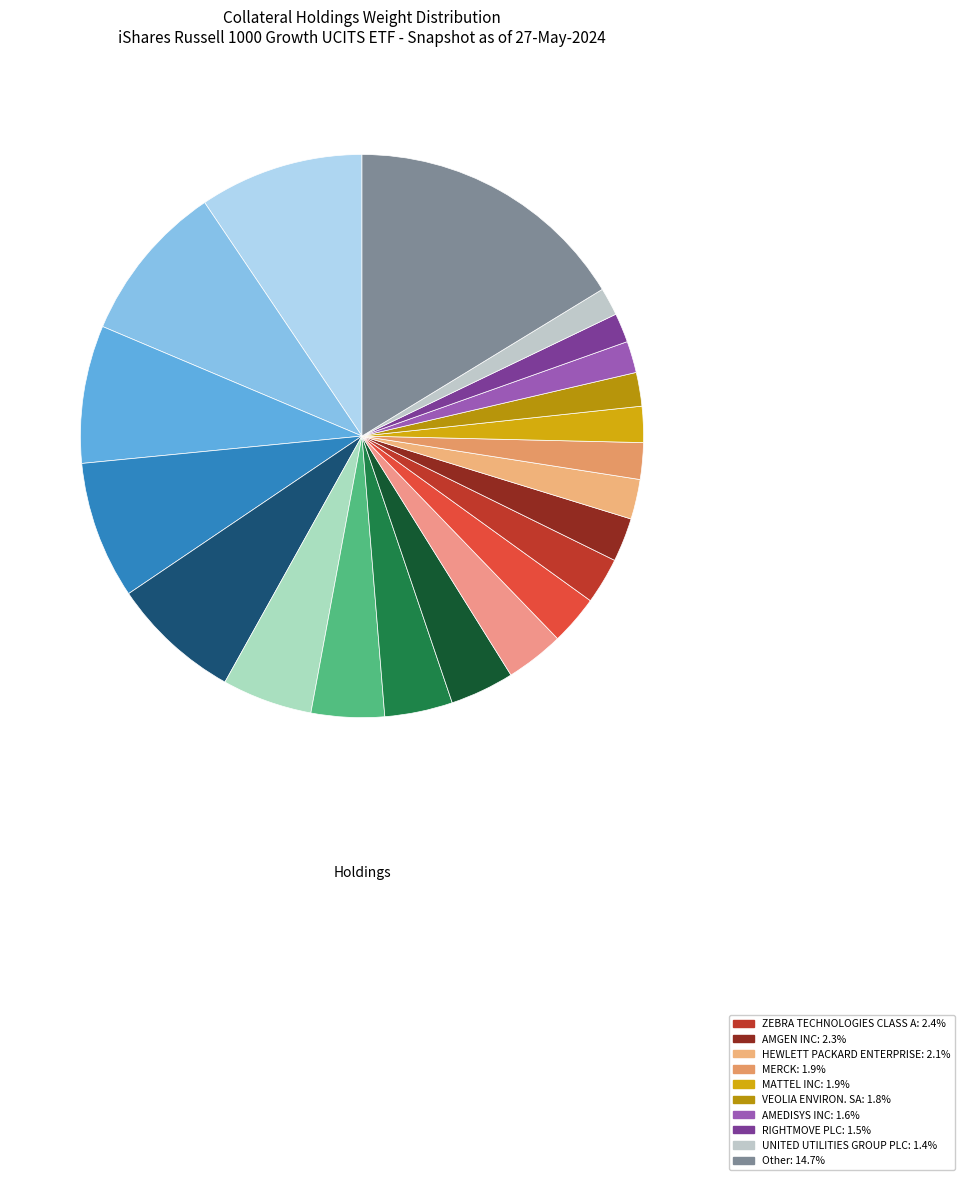

Count the number of slices in the pie.

21